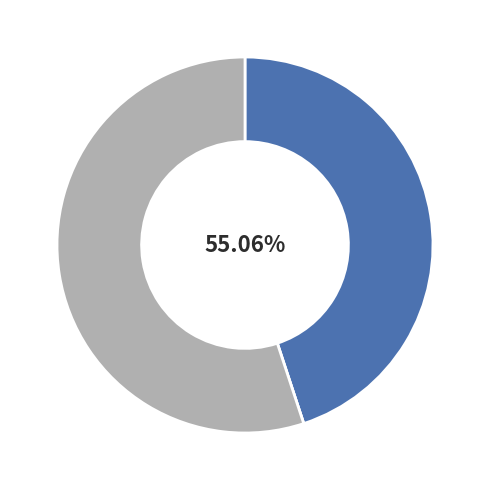

Does Обед account for over 50% of the chart?

Yes